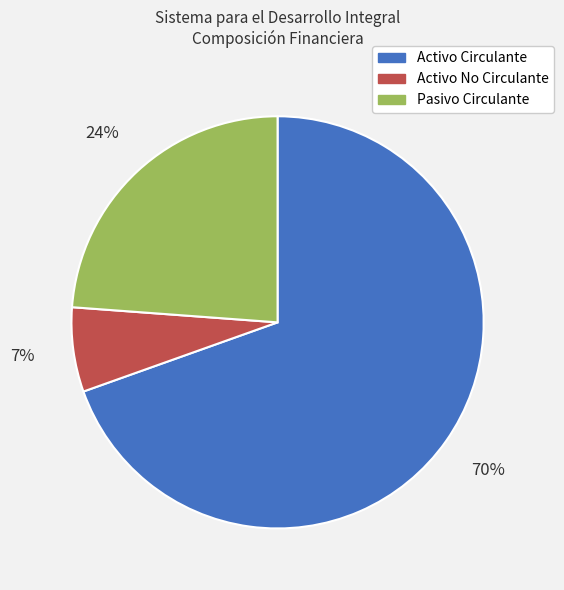

Rank the categories by value from highest to lowest.

Activo Circulante, Pasivo Circulante, Activo No Circulante